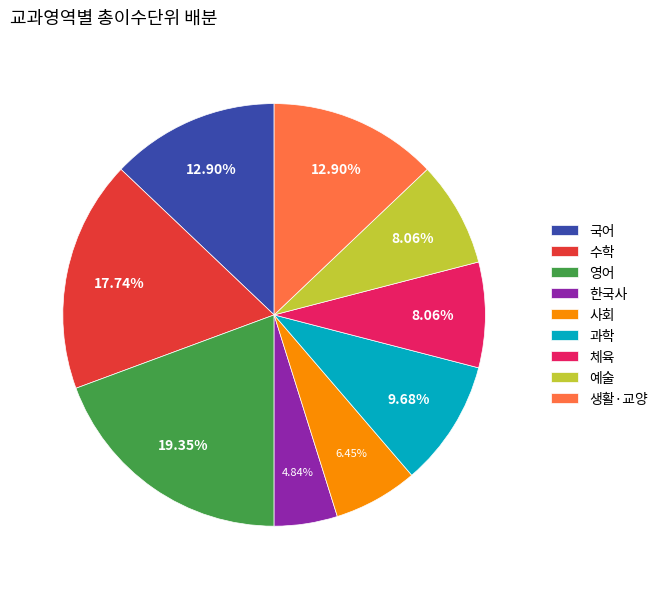

Does 사회 account for over 50% of the chart?

No